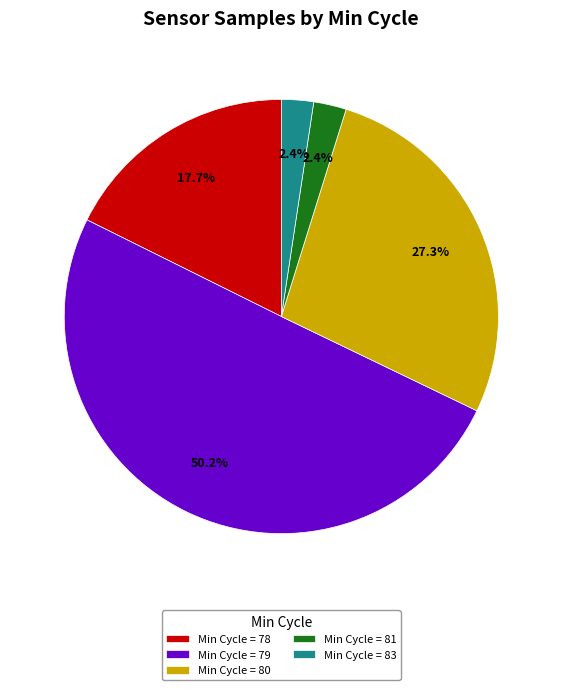

What is the largest slice in the pie chart?

Min Cycle = 79